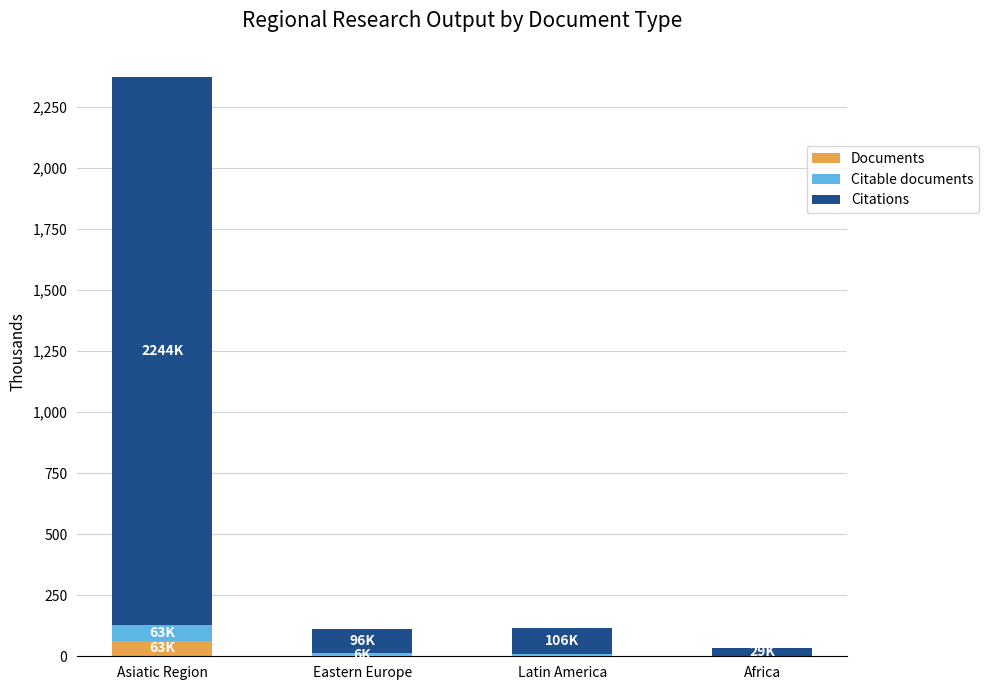

What is the highest value of the Documents series?

63.9